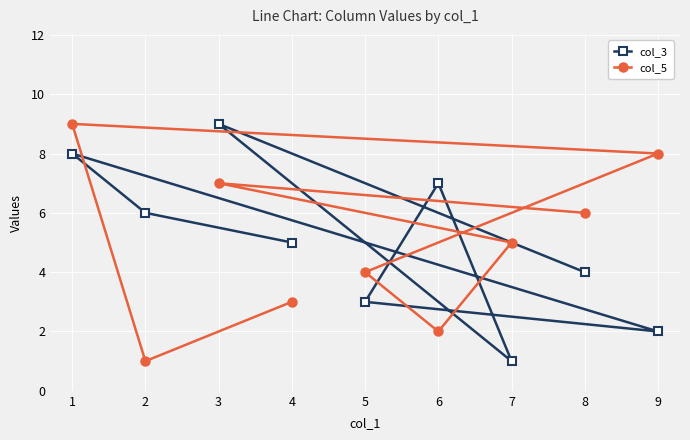

Which category has the highest value in the col_5 series?

1